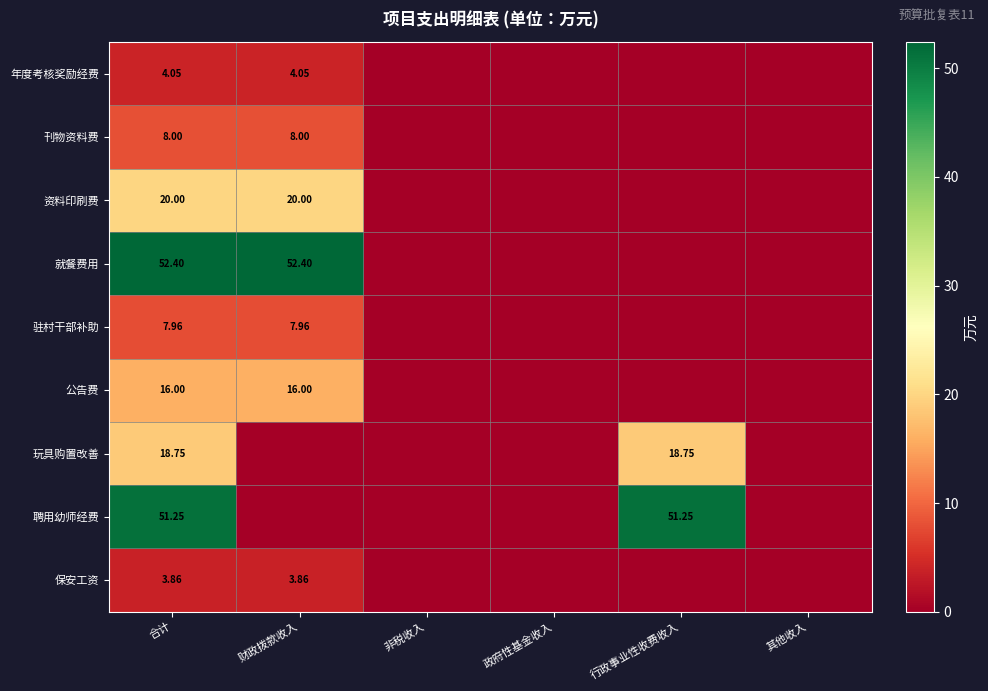

Which series has the largest total across all categories?

就餐费用